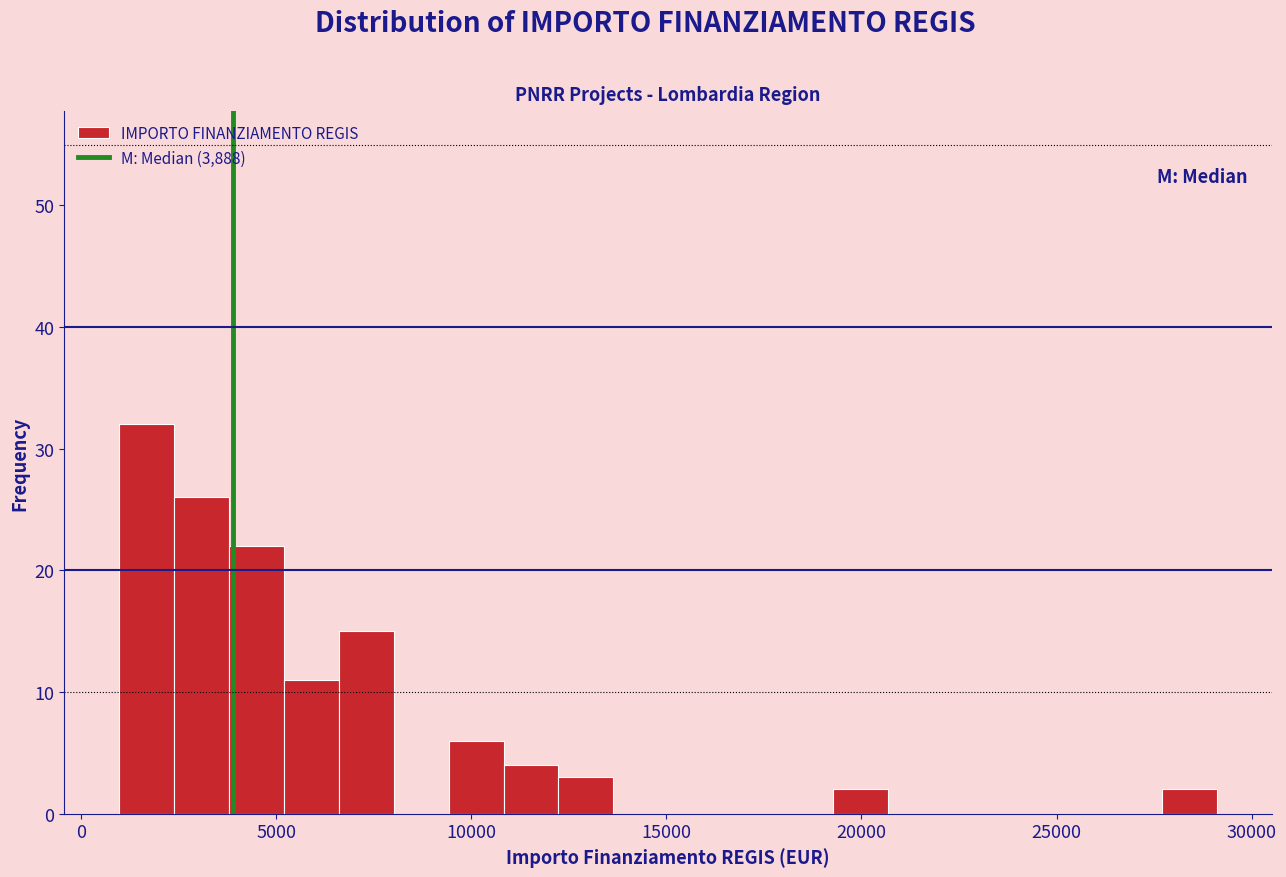

Read against the x-axis, roughly where is the centre of the tallest bar?

1500